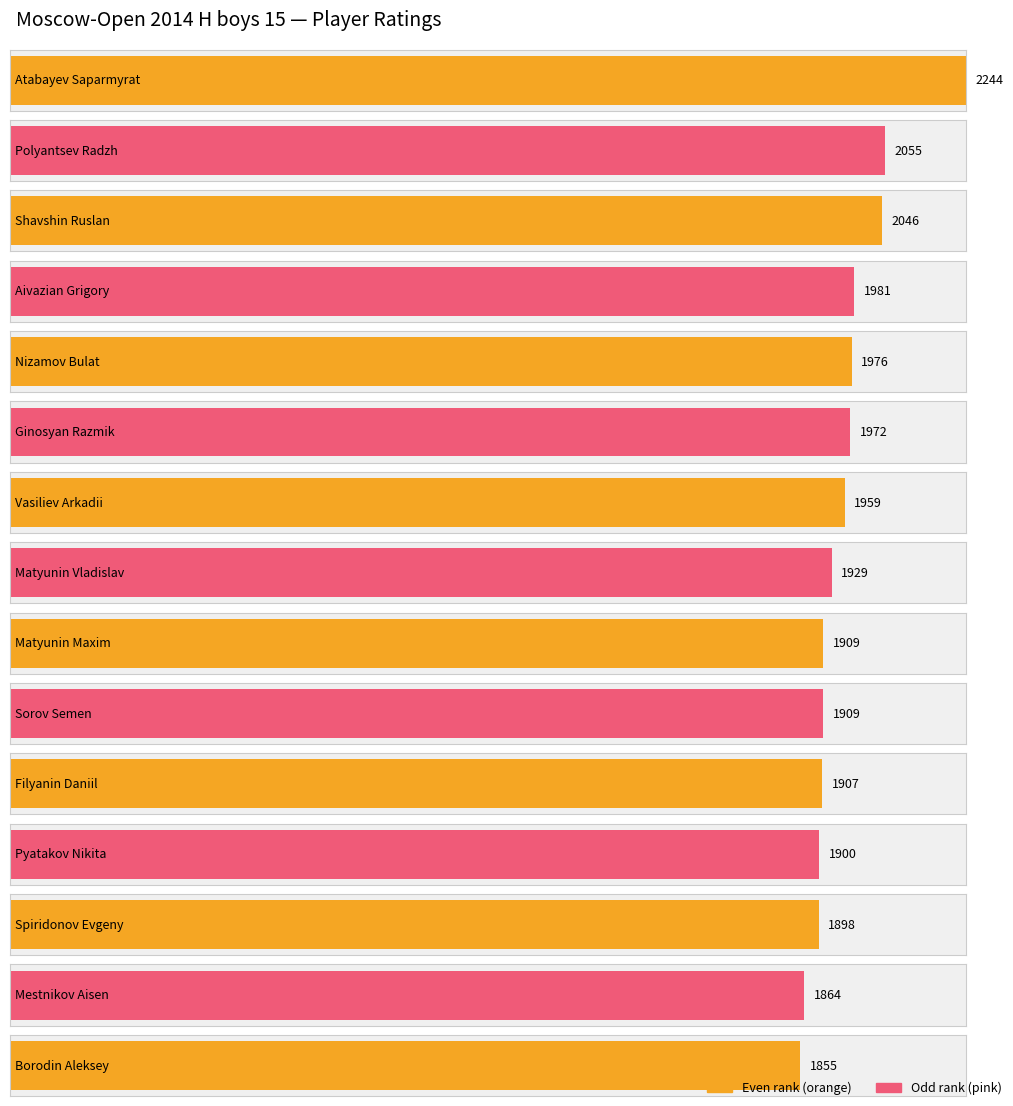

List the labels in order of value, smallest first.

Borodin Aleksey, Mestnikov Aisen, Spiridonov Evgeny, Pyatakov Nikita, Filyanin Daniil, Matyunin Maxim, Sorov Semen, Matyunin Vladislav, Vasiliev Arkadii, Ginosyan Razmik, Nizamov Bulat, Aivazian Grigory, Shavshin Ruslan, Polyantsev Radzh, Atabayev Saparmyrat